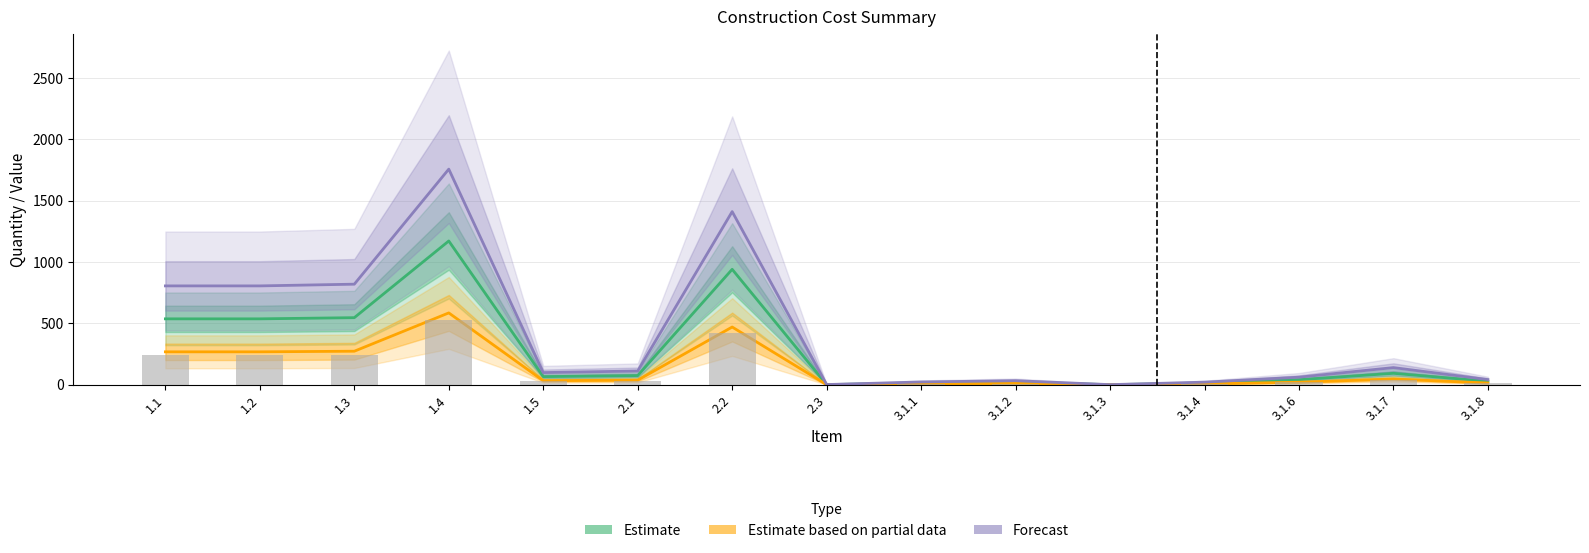

Which category has the lowest value across all series?

3.1.3